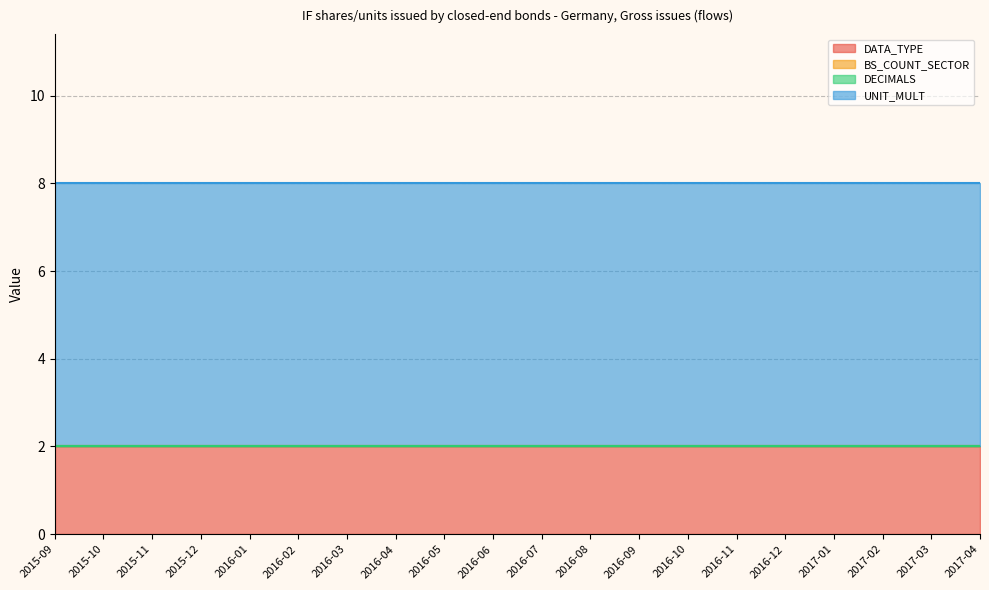

How many lines are shown in the chart?

4